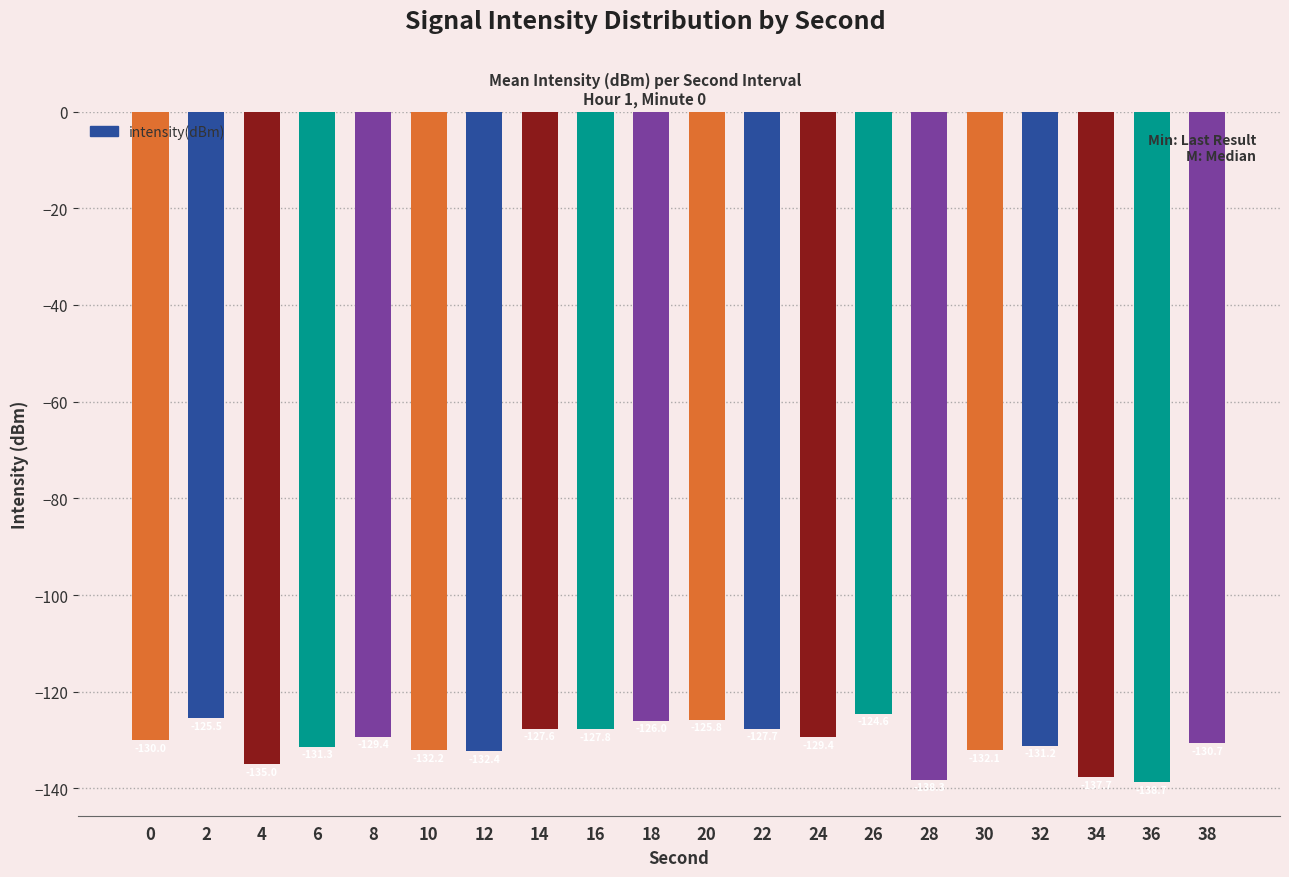

What is the value of the 12th bar from the left?

-127.7